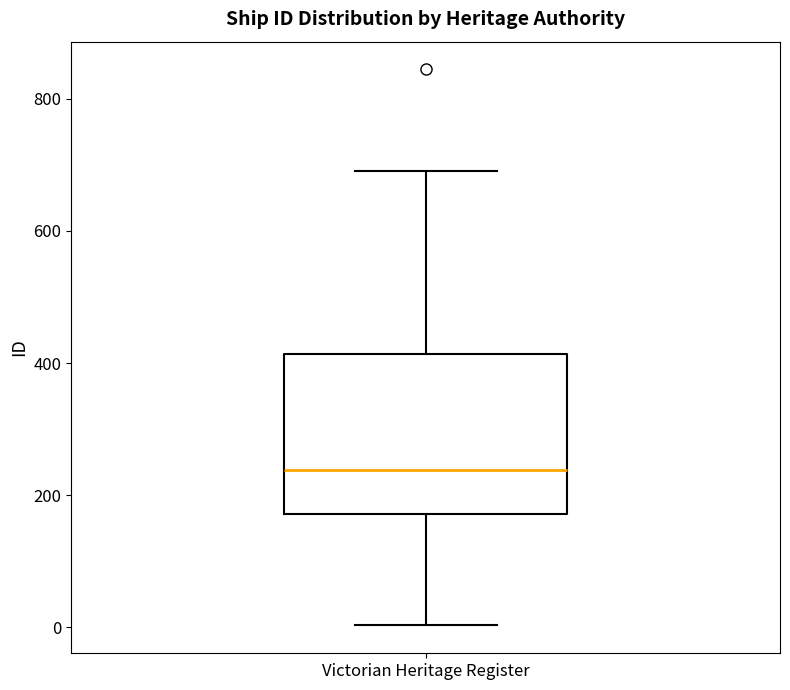

Where does the upper whisker of the box for Victorian Heritage Register end on the y-axis? The values are not printed on the chart, so give them approximately, as read against the axis.

700